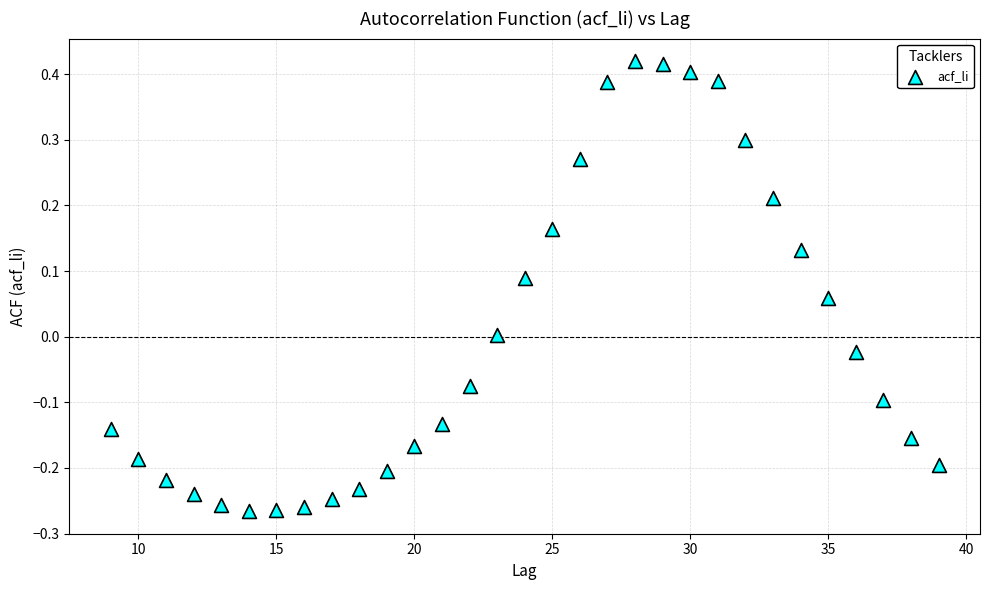

What is the range of Y values (max minus min)?

0.7